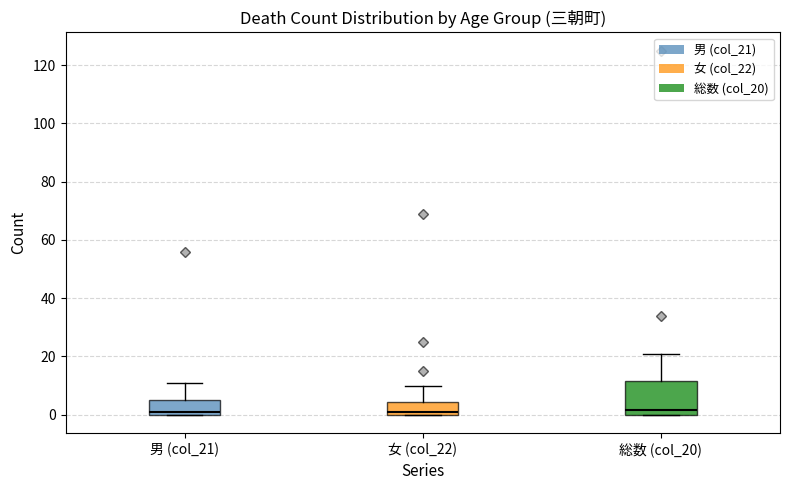

Reading left to right, transcribe this box plot: for each box, give where its median line is, the range the box spans, and where its two whiskers end, as read against the y-axis. The values are not printed on the chart, so give them approximately, as read against the axis.

男 (col_21): median 2, box 0 to 6, whiskers 0 to 12
女 (col_22): median 2, box 0 to 4, whiskers 0 to 10
総数 (col_20): median 2, box 0 to 12, whiskers 0 to 22